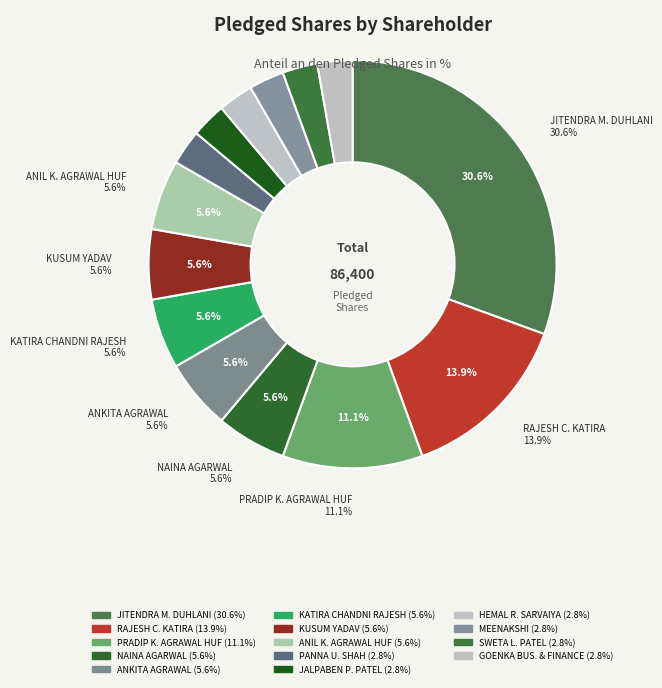

To the nearest percent, what portion does MEENAKSHI represent?

3%